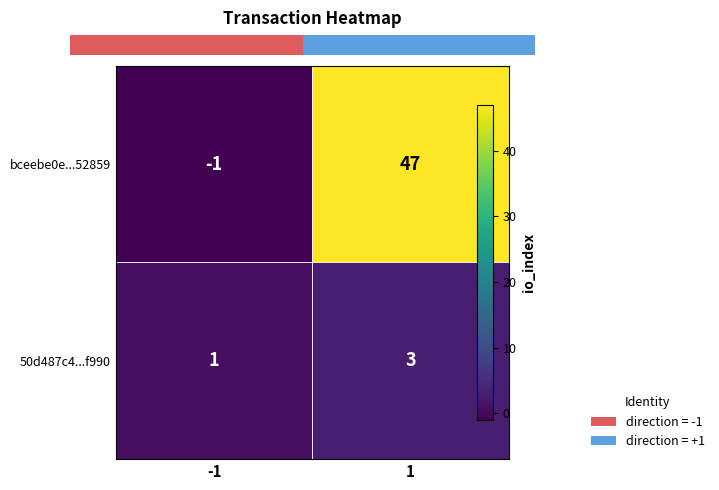

What is the difference between the highest and lowest values at -1?

2